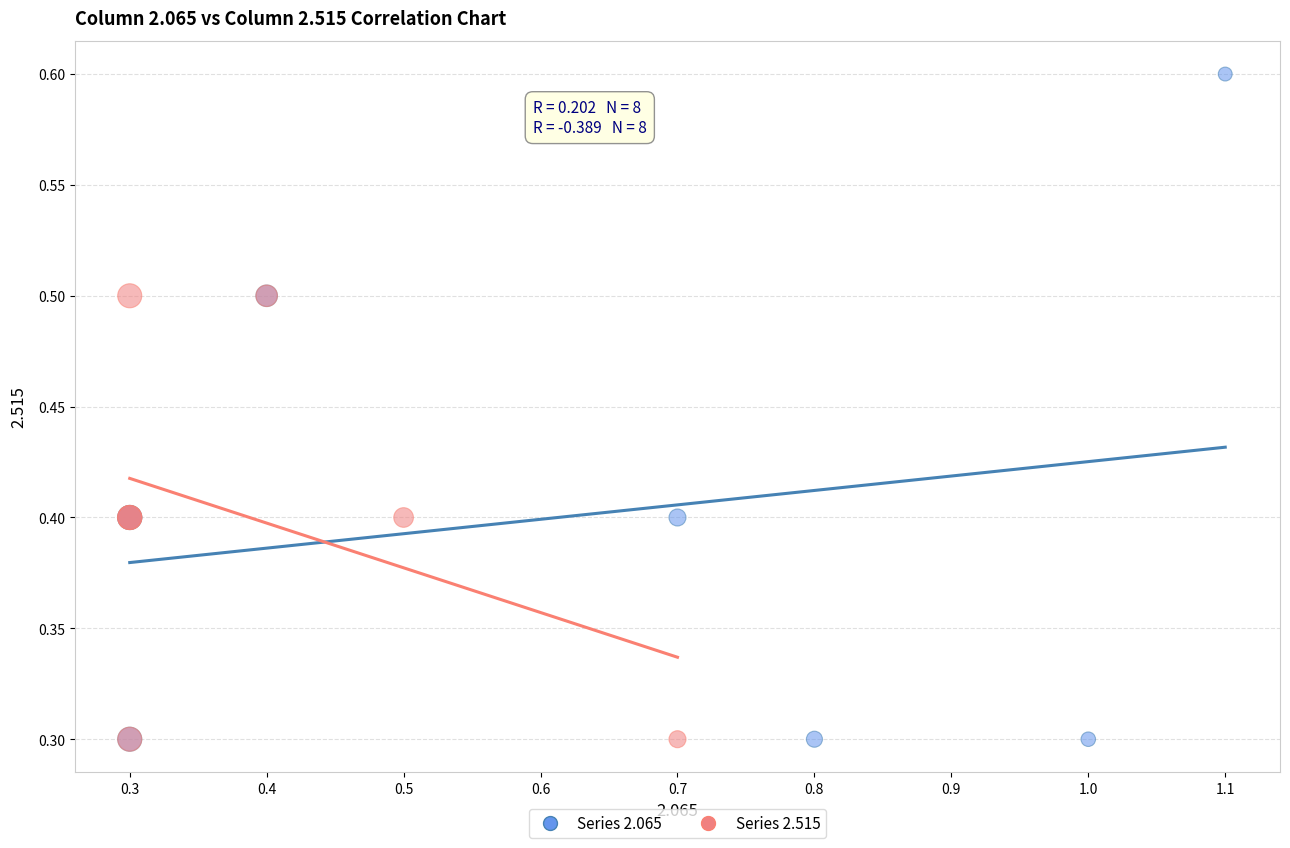

Which series has the widest spread of Y values?

Series 2.065